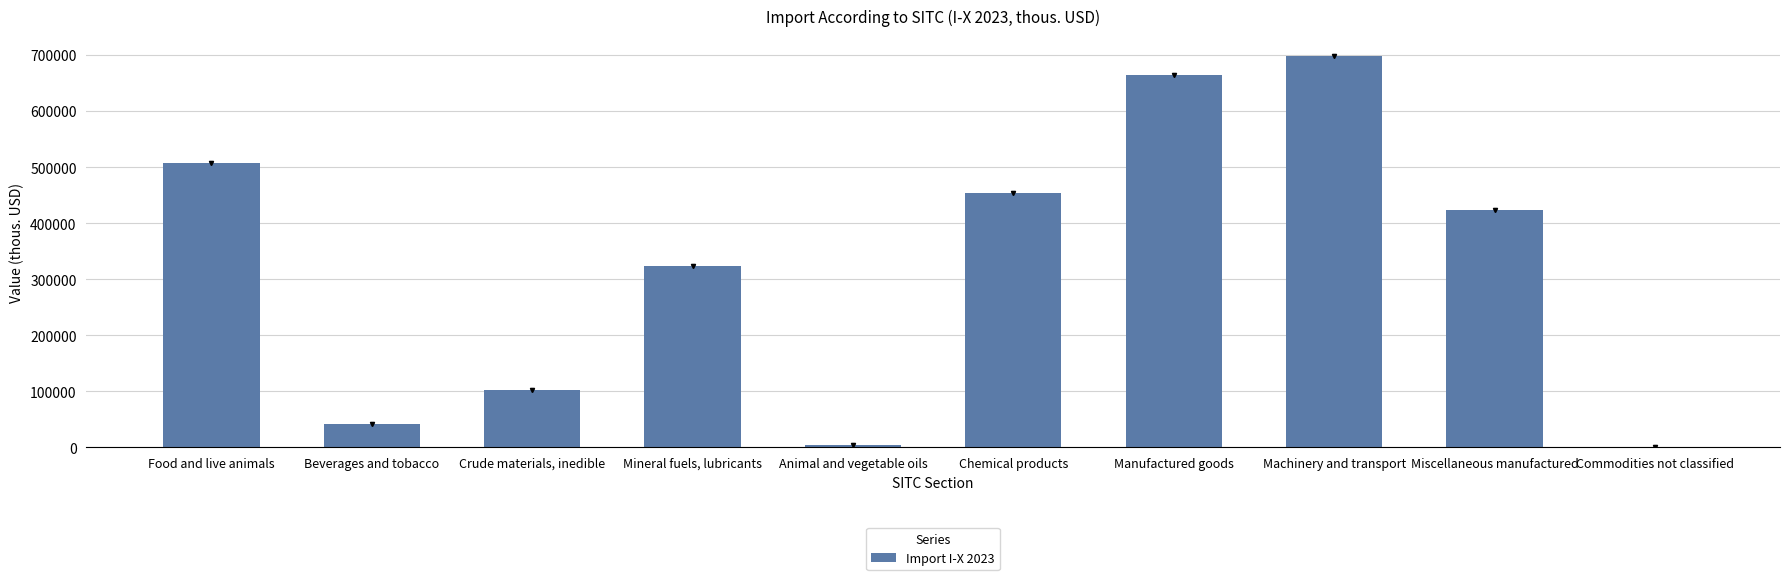

Are the bars horizontal?

No